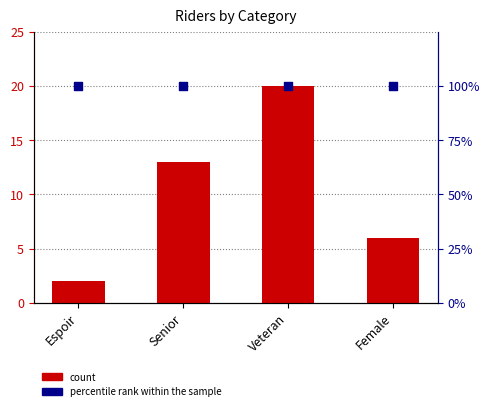

At which category is the sum across all series the highest?

Veteran